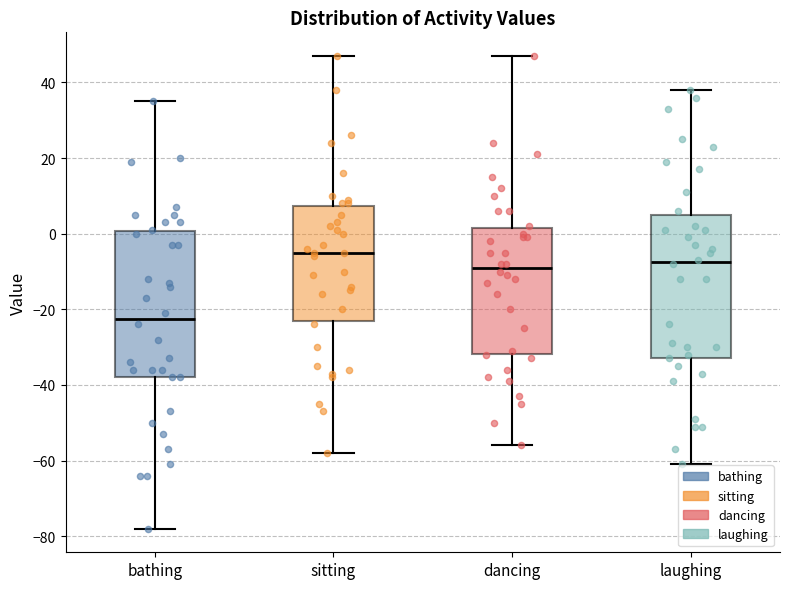

Reading left to right, read every box against the y-axis: the position of its median line, the range the box covers, and the ends of its whiskers. The values are not printed on the chart, so give them approximately, as read against the axis.

bathing: median -22, box -38 to 0, whiskers -78 to 36
sitting: median -4, box -22 to 8, whiskers -58 to 48
dancing: median -8, box -32 to 2, whiskers -56 to 48
laughing: median -8, box -32 to 6, whiskers -60 to 38